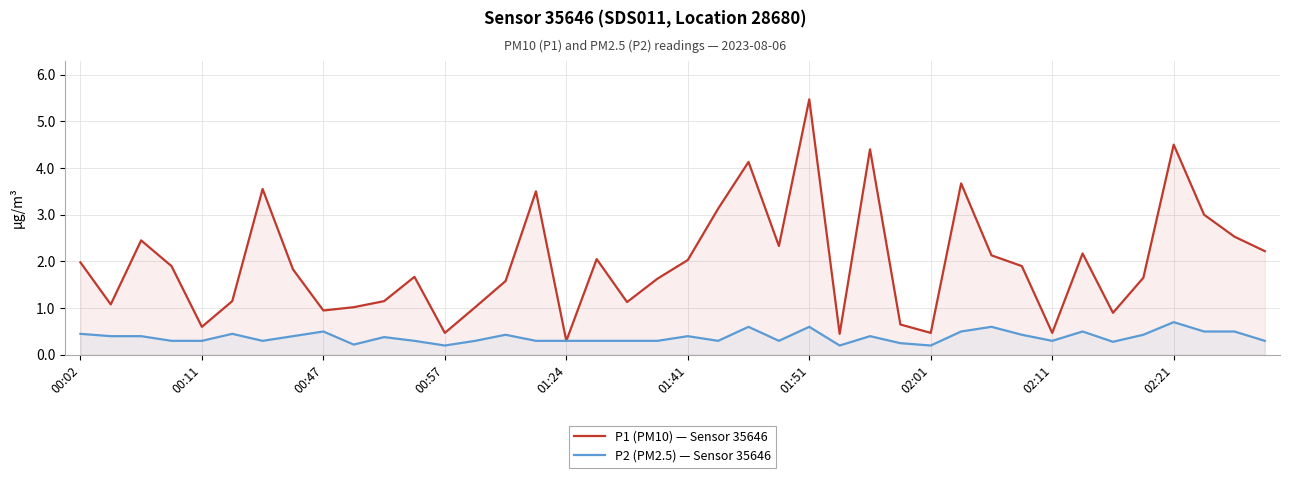

What is the spread (max minus min) of values at 19?

1.3